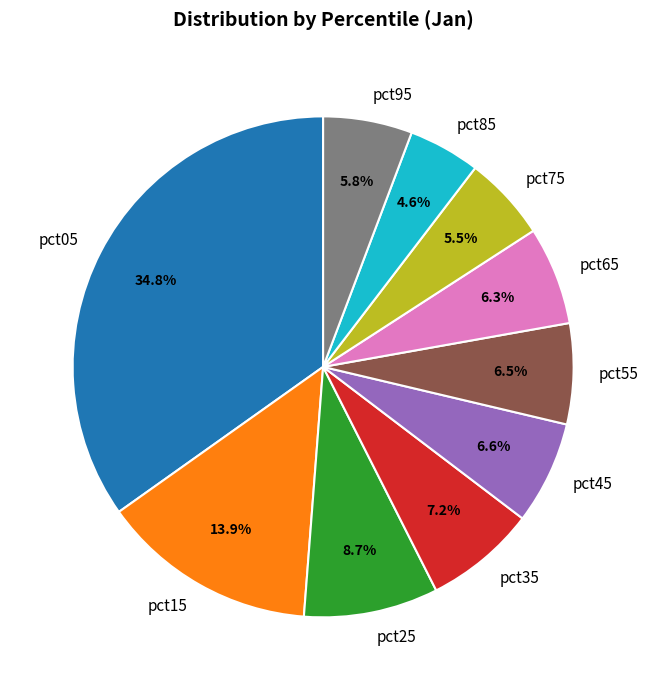

To the nearest percent, what is the difference between the largest and smallest slice percentages?

30%